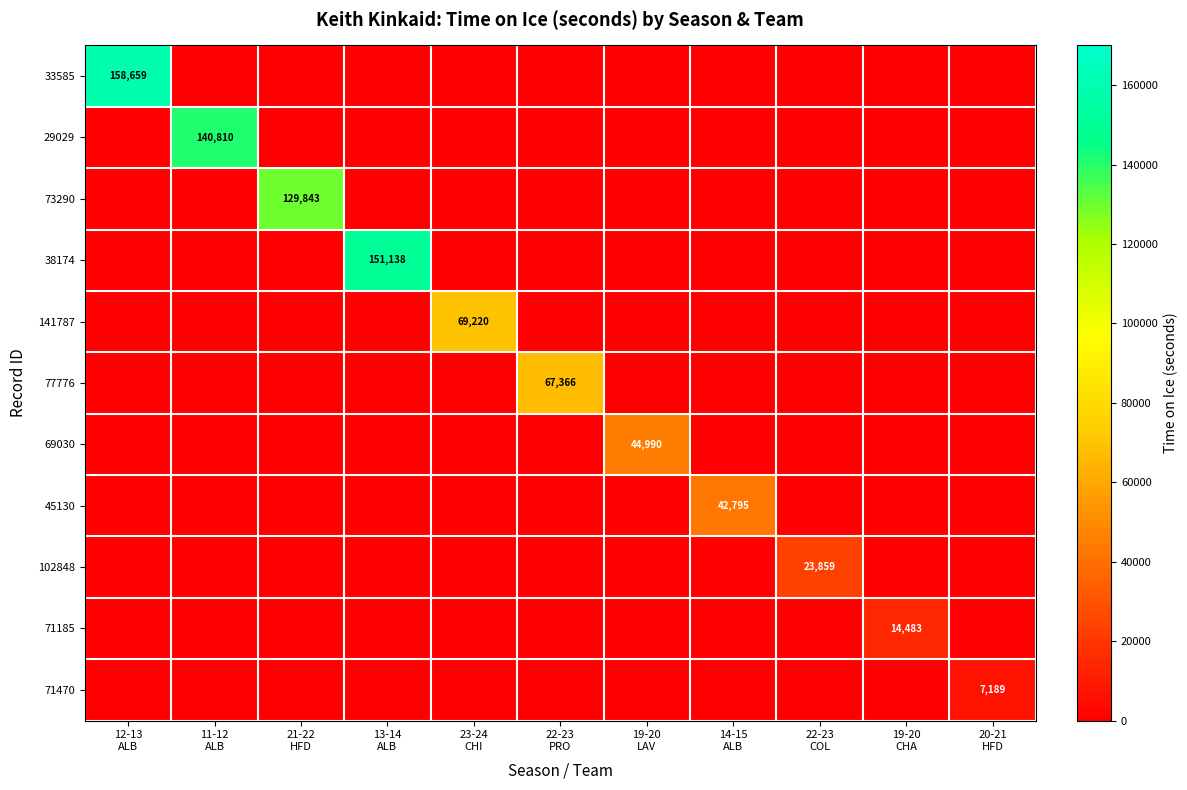

Count the number of categories in the chart.

11